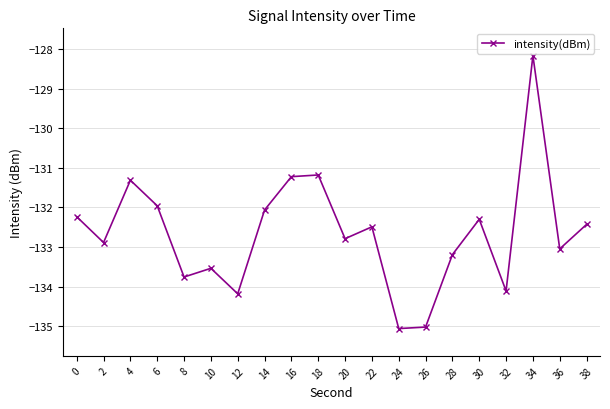

Reading left to right, what are all the values shown in this chart?

0=-132.2	2=-132.9	4=-131.3	6=-132.0	8=-133.8	10=-133.5	12=-134.2	14=-132.1	16=-131.2	18=-131.2	20=-132.8	22=-132.5	24=-135.1	26=-135.0	28=-133.2	30=-132.3	32=-134.1	34=-128.2	36=-133.0	38=-132.4